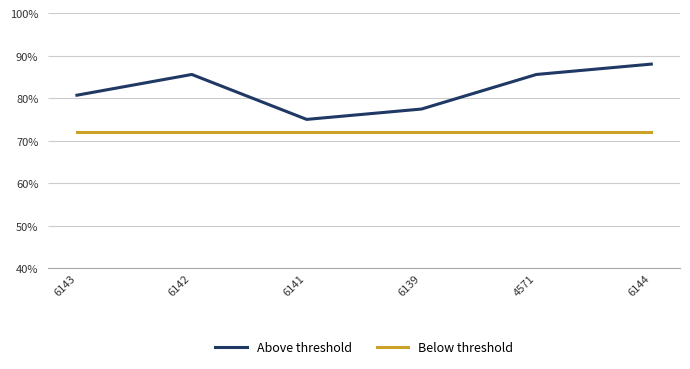

What is the sum of all Below threshold values?

4.3